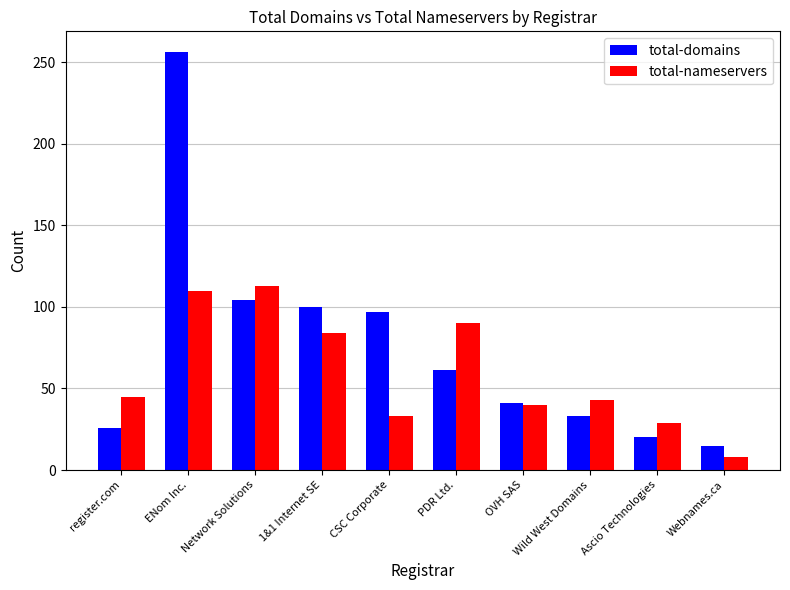

Reading left to right, list all the values displayed in this chart.

total-domains: register.com=26	ENom Inc.=256	Network Solutions=104	1&1 Internet SE=100	CSC Corporate=97	PDR Ltd.=61	OVH SAS=41	Wild West Domains=33	Ascio Technologies=20	Webnames.ca=15
total-nameservers: register.com=45	ENom Inc.=110	Network Solutions=113	1&1 Internet SE=84	CSC Corporate=33	PDR Ltd.=90	OVH SAS=40	Wild West Domains=43	Ascio Technologies=29	Webnames.ca=8